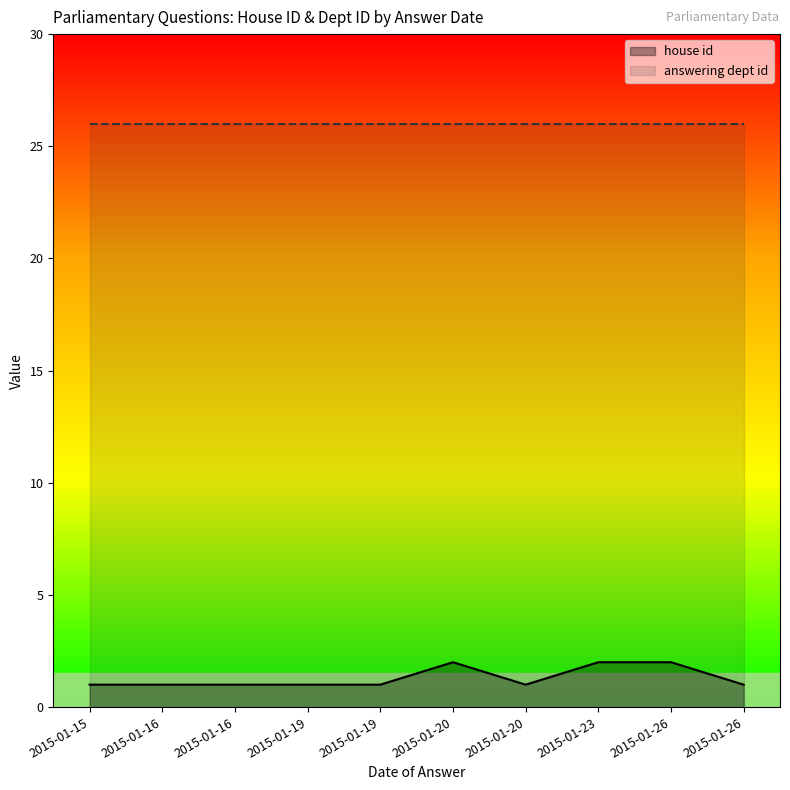

What is the spread (max minus min) of values at 2015-01-16?

25